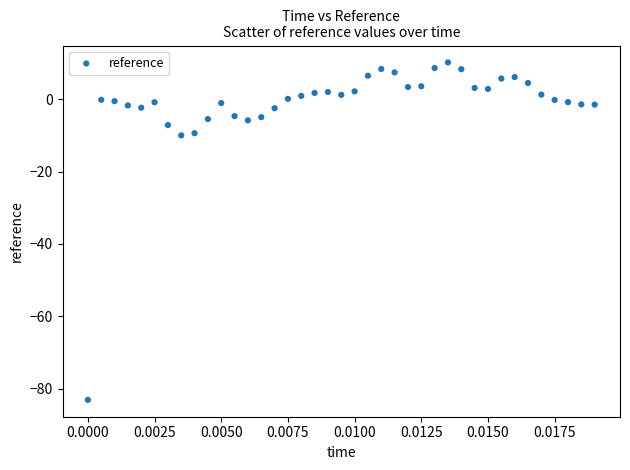

What is the range of Y values (max minus min)?

93.4